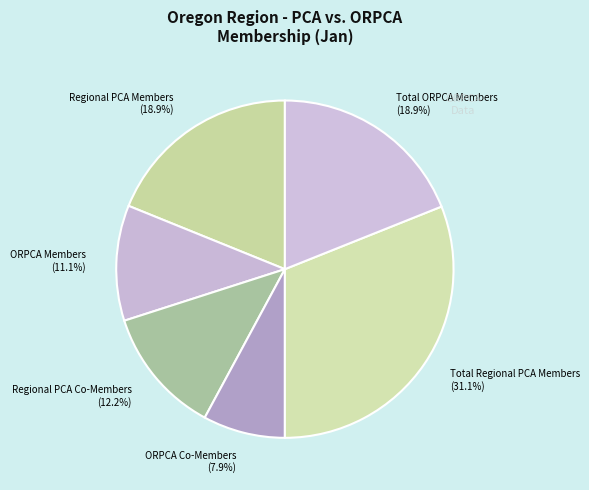

Which has a higher value, Total ORPCA Members or Regional PCA Co-Members?

Total ORPCA Members